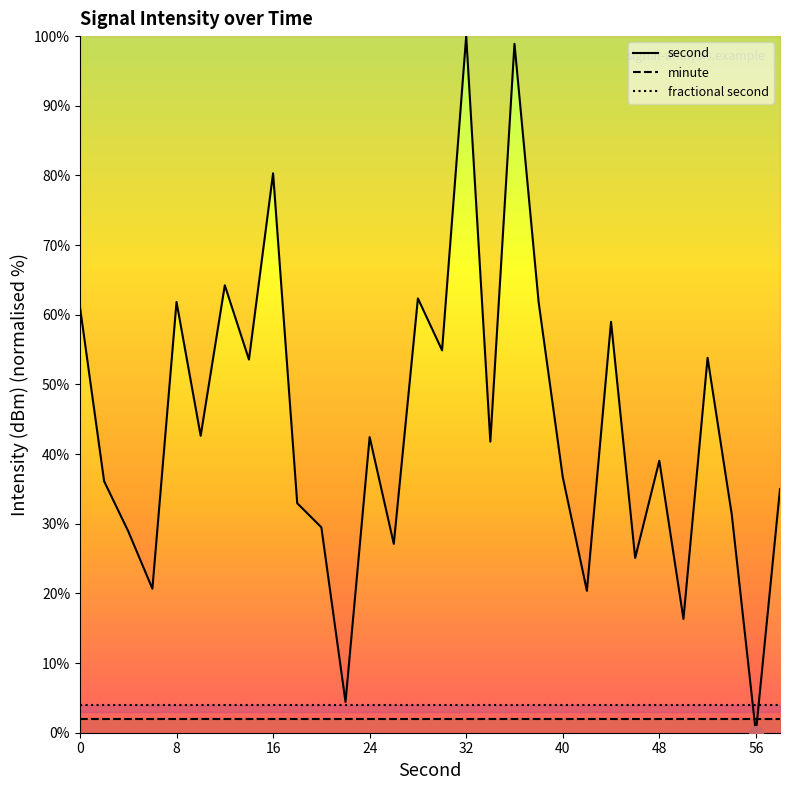

Which category has the lowest value across all series?

56